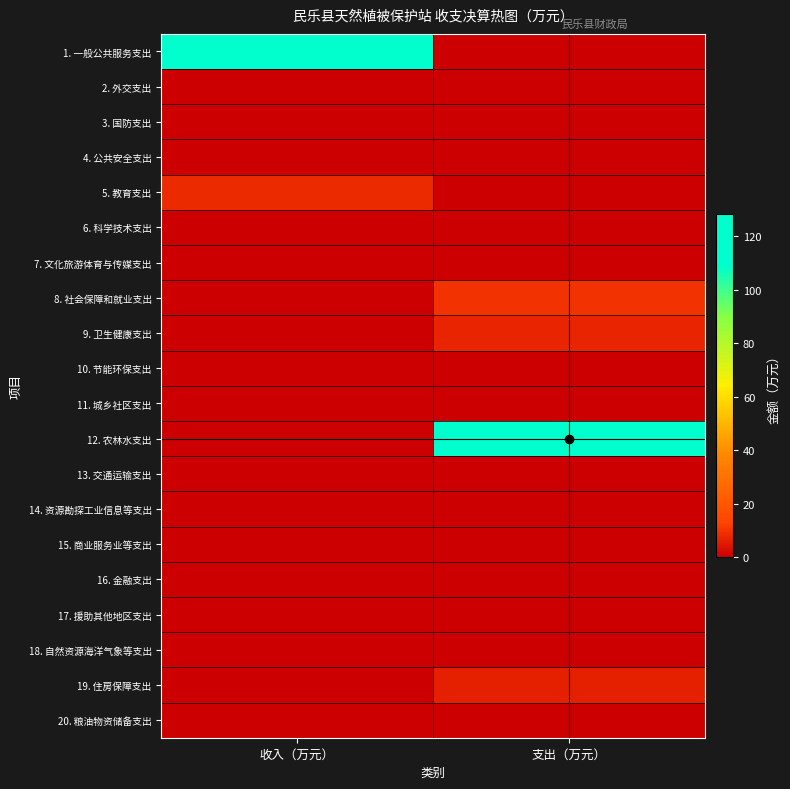

Reading left to right, list all the values displayed in this chart.

1. 一般公共服务支出: 收入（万元）=128.1	支出（万元）=0.0
2. 外交支出: 收入（万元）=0.0	支出（万元）=0.0
3. 国防支出: 收入（万元）=0.0	支出（万元）=0.0
4. 公共安全支出: 收入（万元）=0.0	支出（万元）=0.0
5. 教育支出: 收入（万元）=8.2	支出（万元）=0.0
6. 科学技术支出: 收入（万元）=0.0	支出（万元）=0.0
7. 文化旅游体育与传媒支出: 收入（万元）=0.0	支出（万元）=0.0
8. 社会保障和就业支出: 收入（万元）=0.0	支出（万元）=9.7
9. 卫生健康支出: 收入（万元）=0.0	支出（万元）=7.1
10. 节能环保支出: 收入（万元）=0.0	支出（万元）=0.0
11. 城乡社区支出: 收入（万元）=0.0	支出（万元）=0.0
12. 农林水支出: 收入（万元）=0.0	支出（万元）=113.3
13. 交通运输支出: 收入（万元）=0.0	支出（万元）=0.0
14. 资源勘探工业信息等支出: 收入（万元）=0.0	支出（万元）=0.0
15. 商业服务业等支出: 收入（万元）=0.0	支出（万元）=0.0
16. 金融支出: 收入（万元）=0.0	支出（万元）=0.0
17. 援助其他地区支出: 收入（万元）=0.0	支出（万元）=0.0
18. 自然资源海洋气象等支出: 收入（万元）=0.0	支出（万元）=0.0
19. 住房保障支出: 收入（万元）=0.0	支出（万元）=6.1
20. 粮油物资储备支出: 收入（万元）=0.0	支出（万元）=0.0